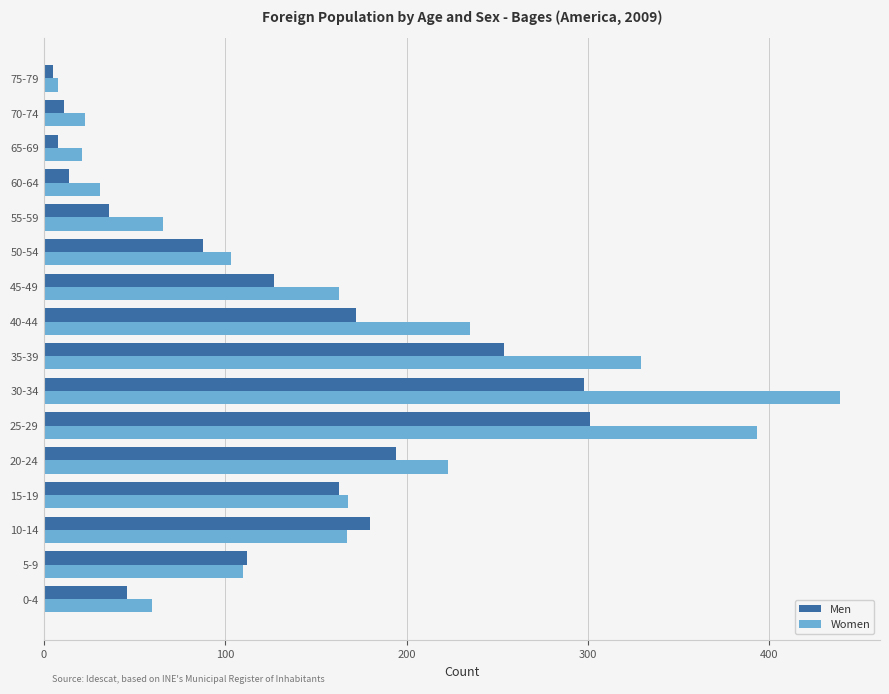

What is the maximum value shown in the chart?

439